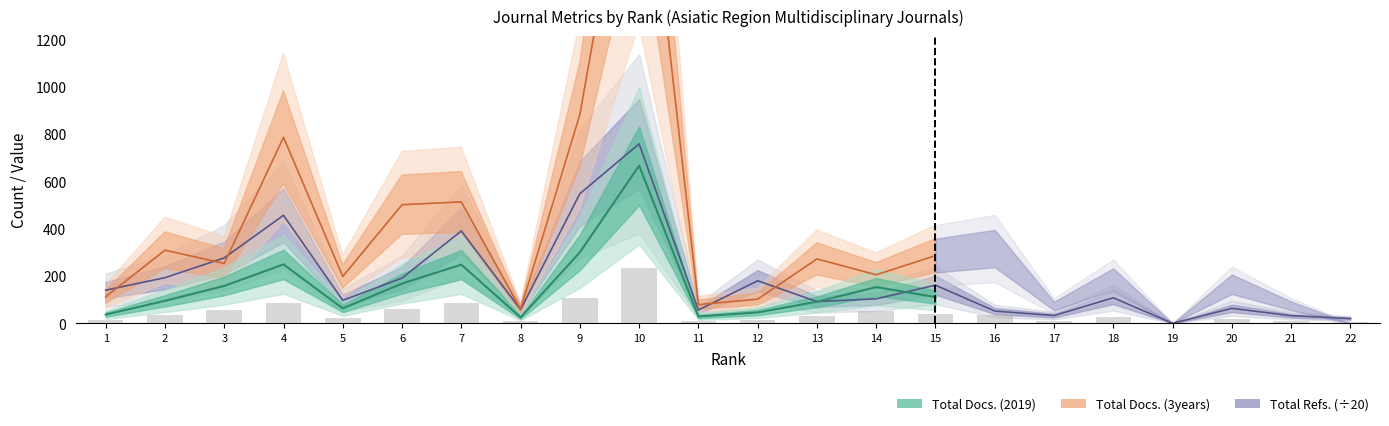

What is the sum of all Total Refs. values?

4008.2